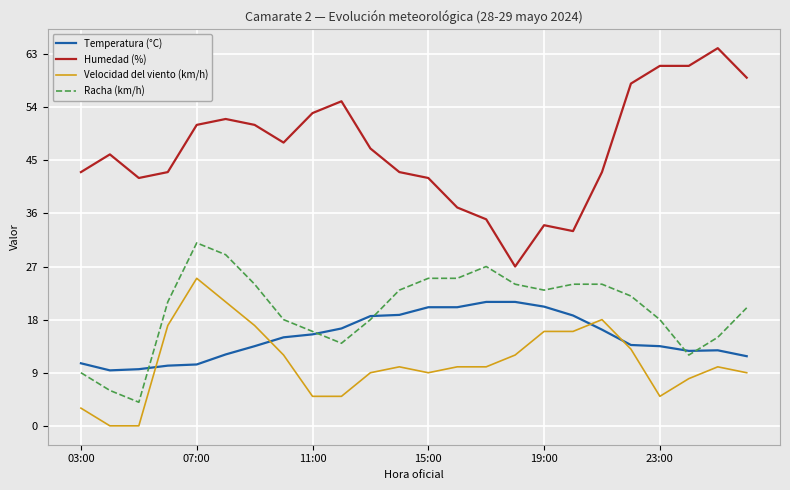

Which series has the largest range (max minus min)?

Humedad (%)